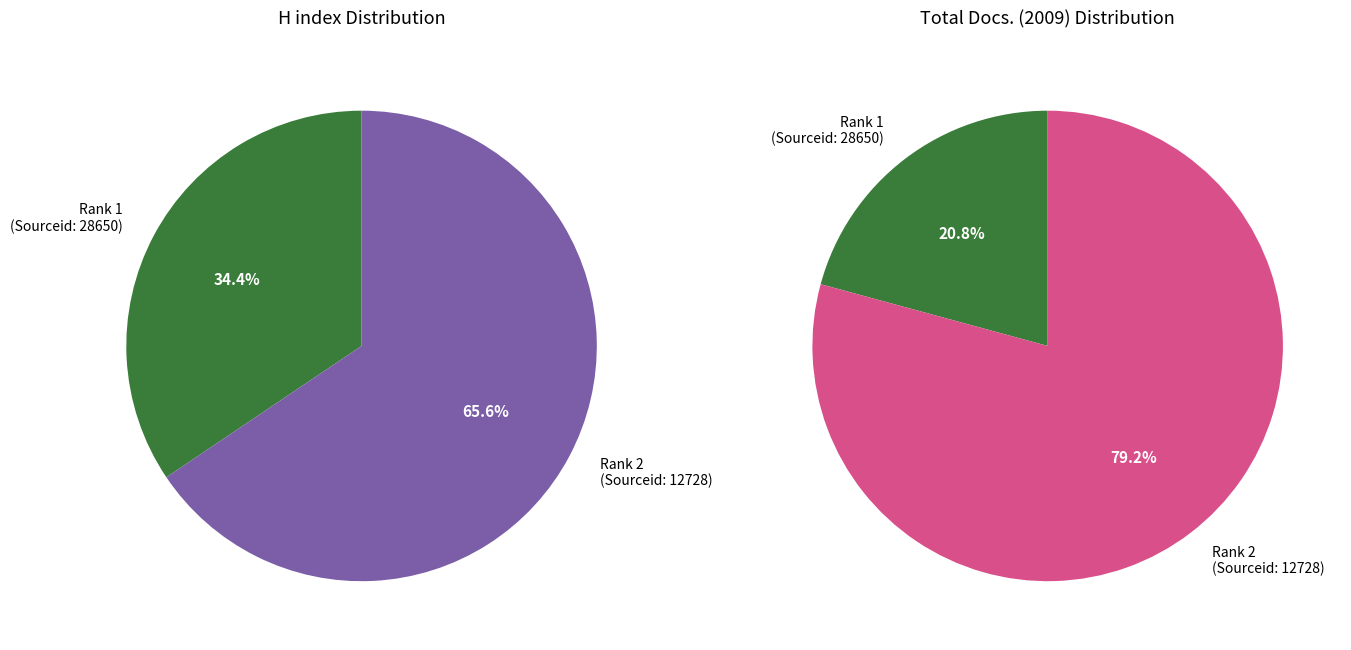

Is the sum of Zeitschrift fur Geburtshilfe und Neonatologie (Rank 1) and Geburtshilfe und Frauenheilkunde (Rank 2) greater than half?

Yes